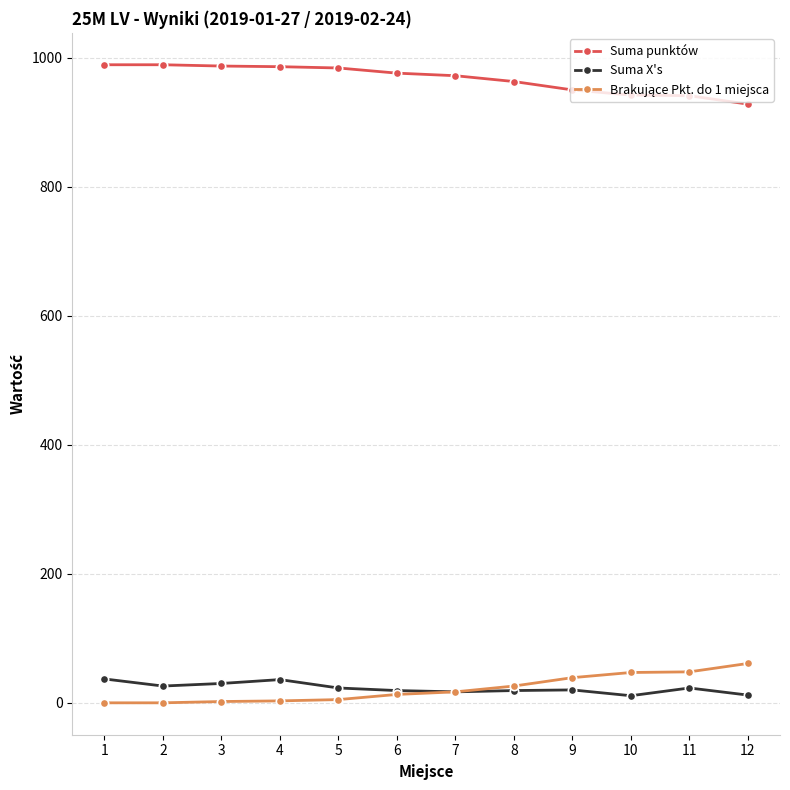

True or false: Suma X's and Suma punktów cross at least once.

False